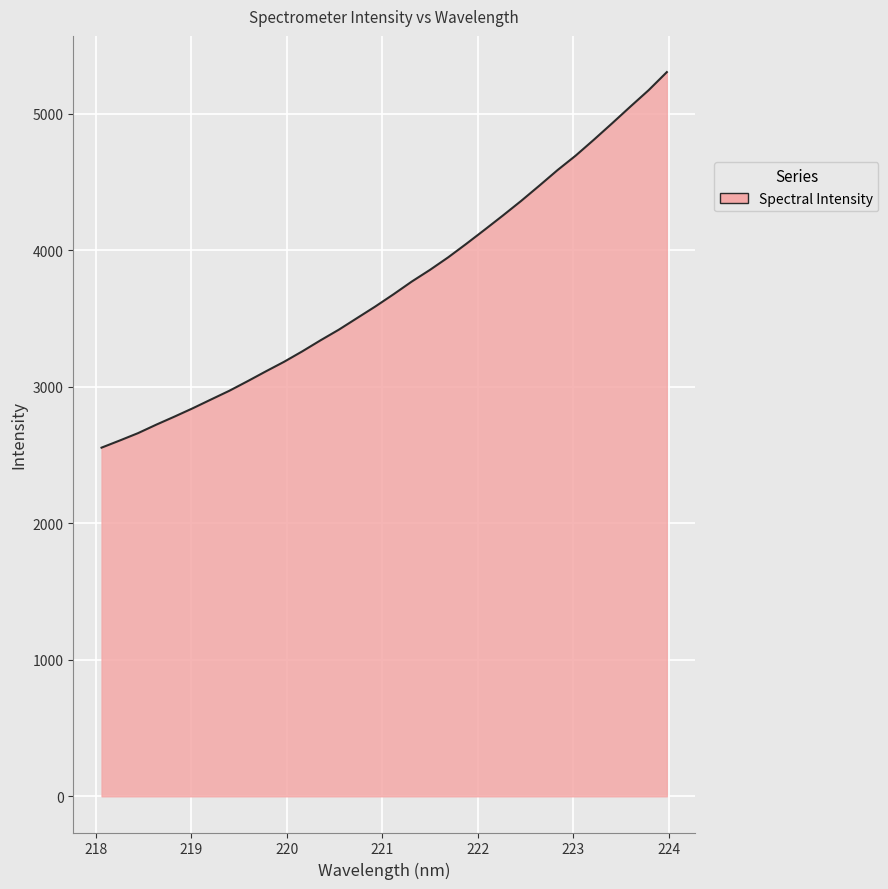

What is the maximum value shown in the chart?

5305.7